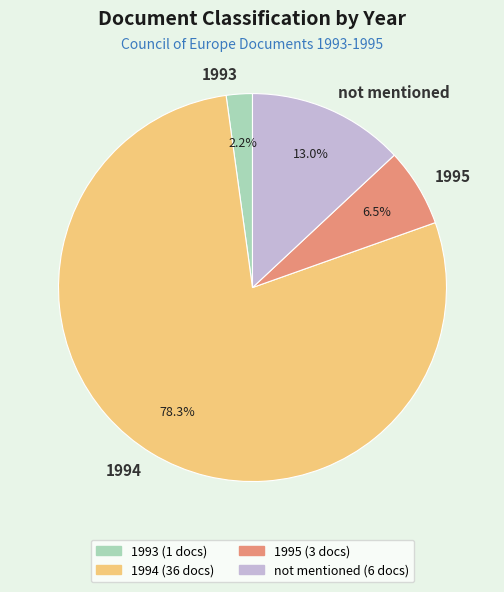

How many slices are in this pie chart?

4